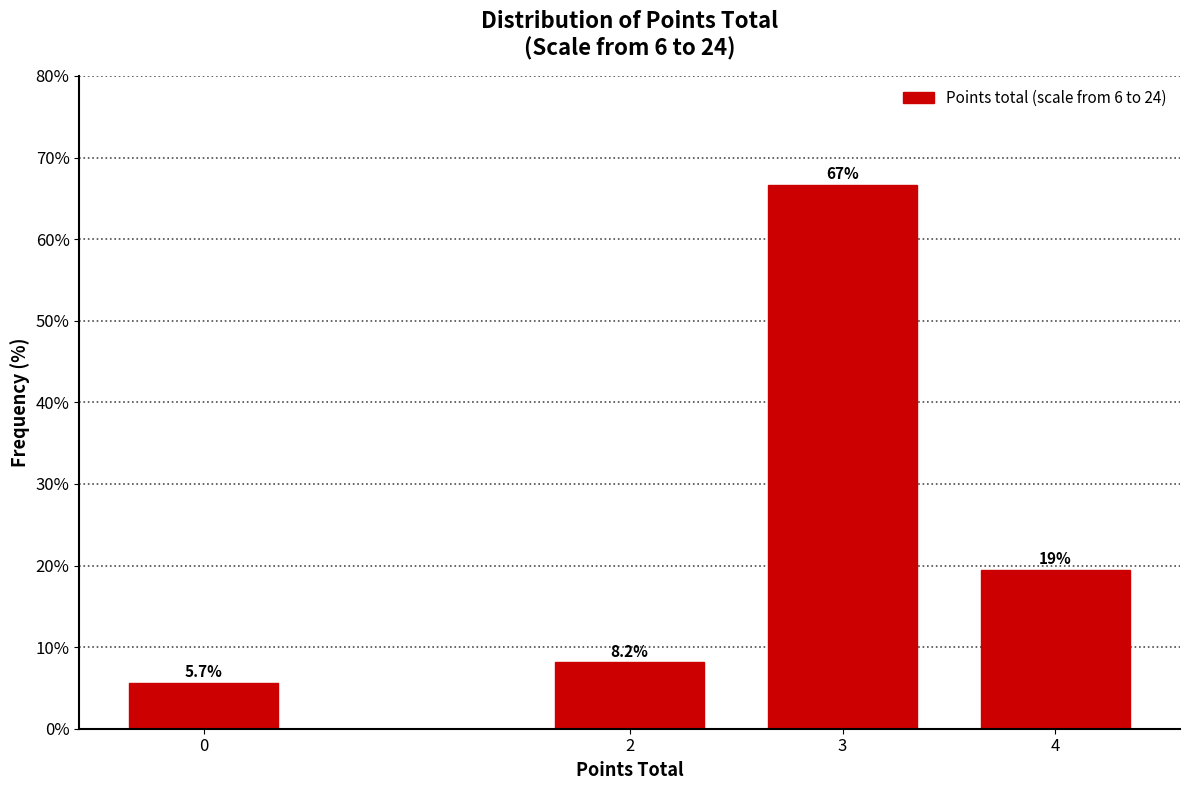

Reading left to right, extract all data points from this chart.

0=5.7	2=8.2	3=66.7	4=19.5